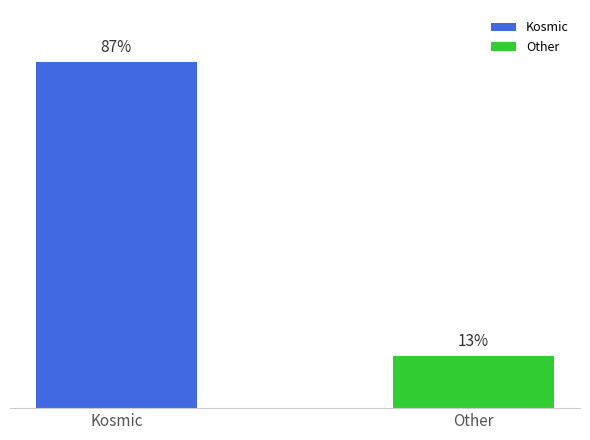

Which series has the widest spread of values?

Kosmic